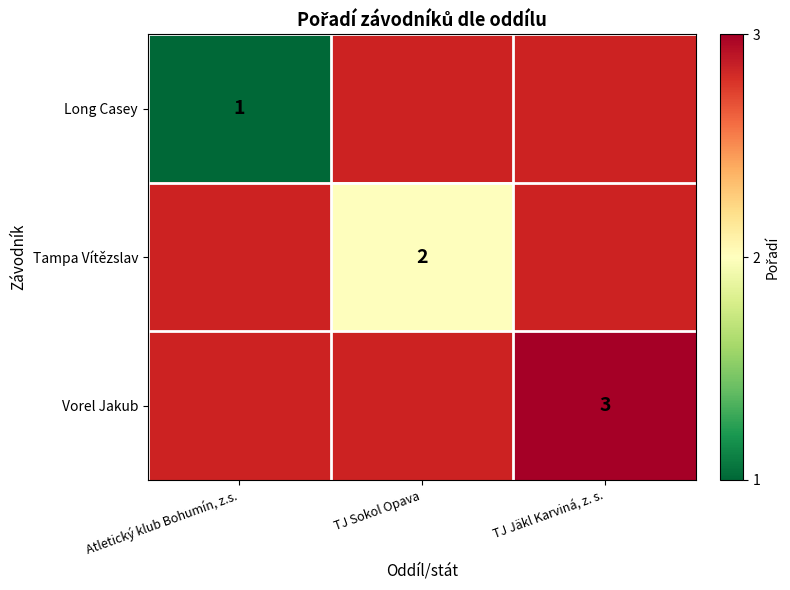

Is it true that Vorel Jakub equals 3 at TJ Jäkl Karviná, z. s.?

True